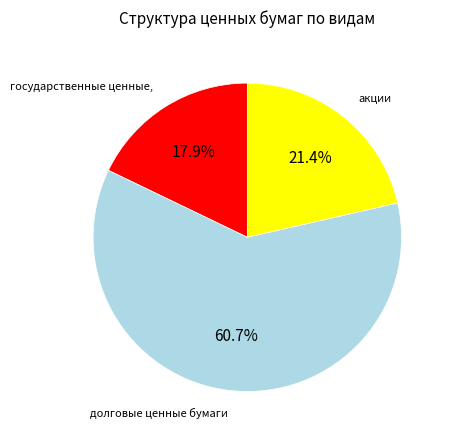

Is there a majority slice in this chart?

Yes